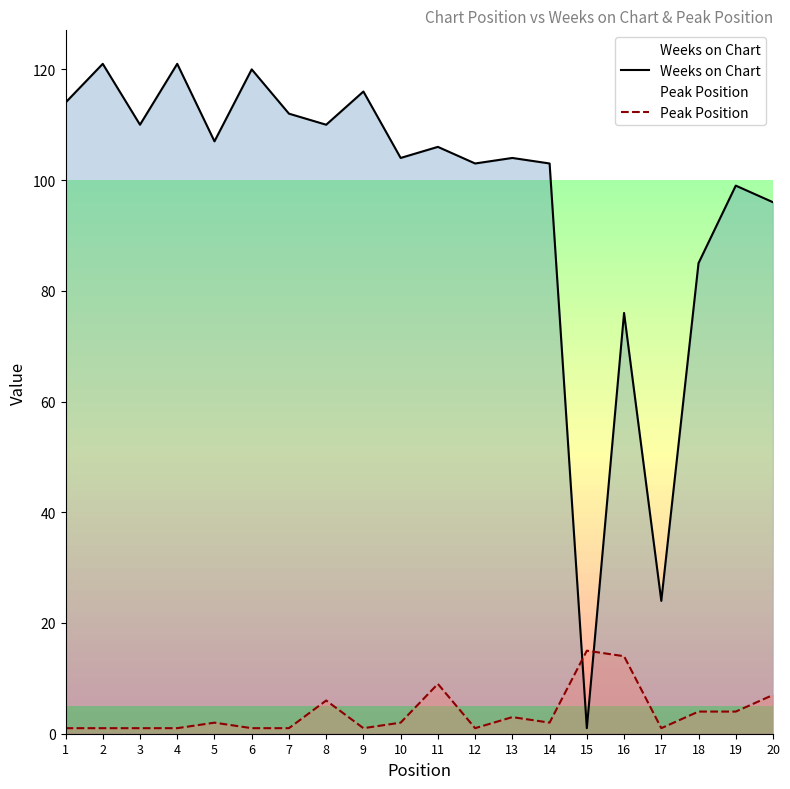

At which category is the sum across all series the highest?

2